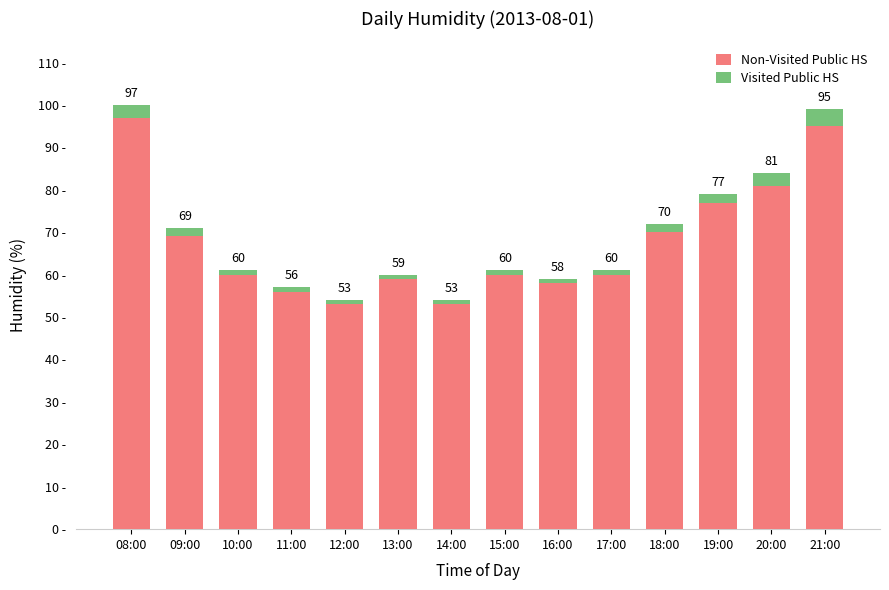

At which category is the sum across all series the highest?

08:00